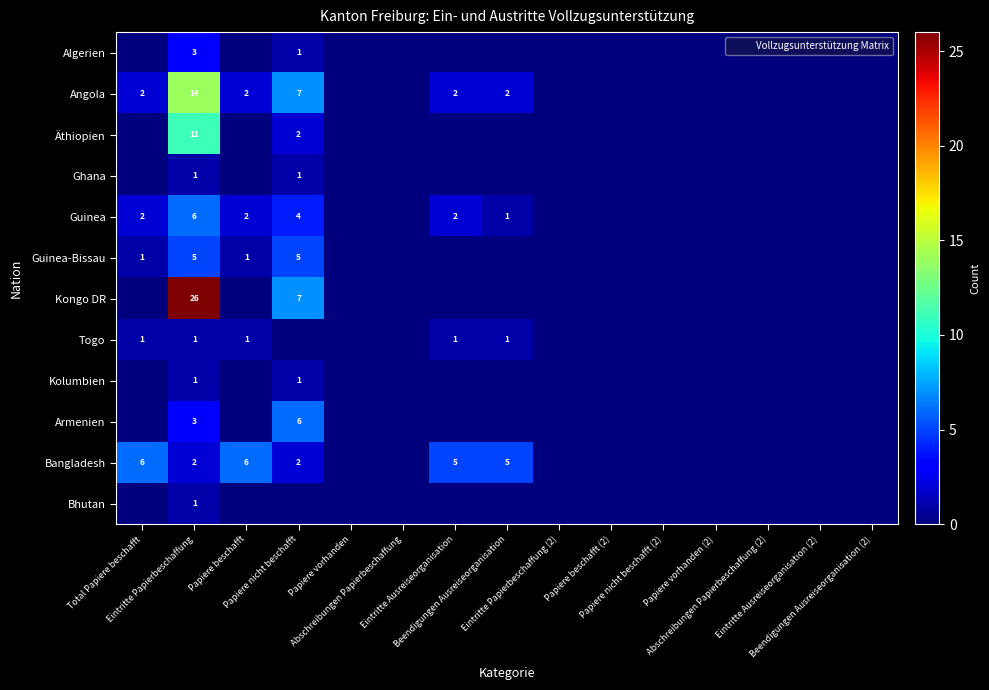

Count the number of categories in the chart.

15